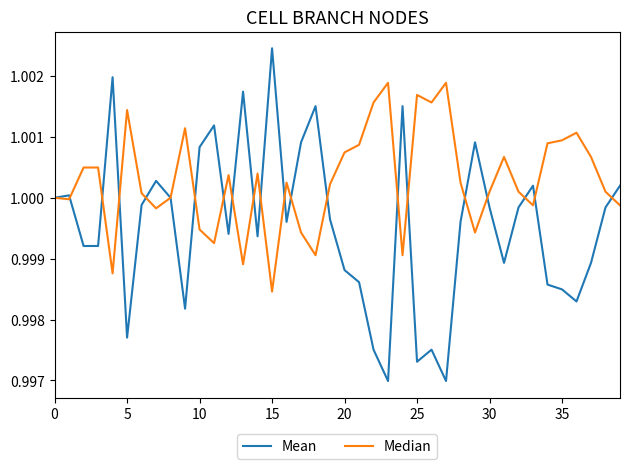

Which series has the widest spread of values?

Mean